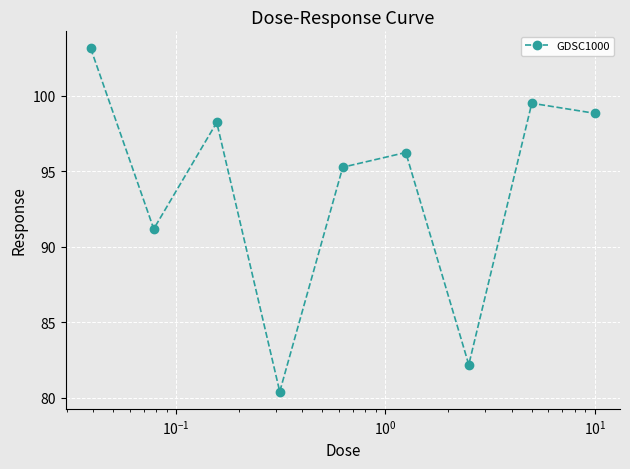

What is the average value?

93.9